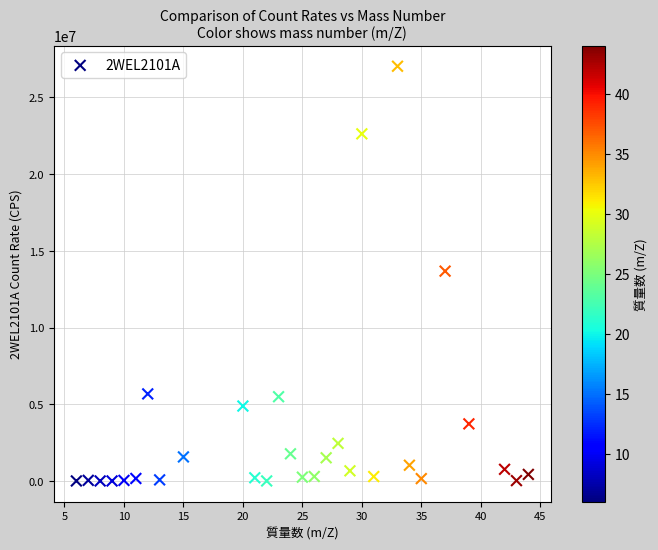

What is the range of X values (max minus min)?

38.0